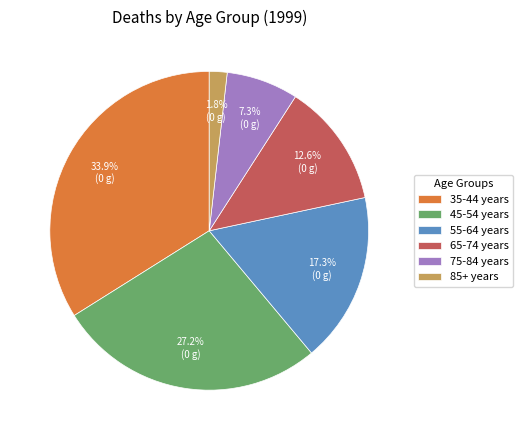

Does 85+ years represent more than half of the total?

No